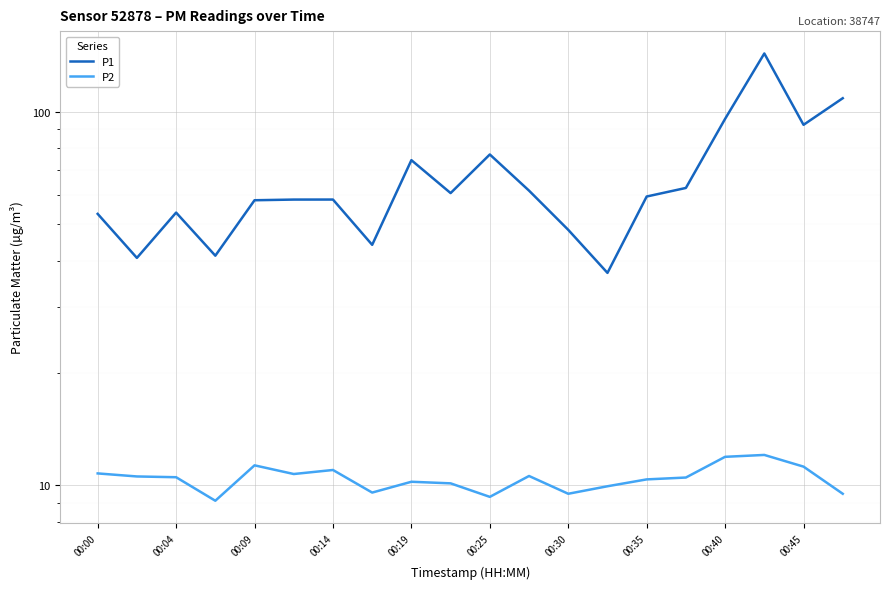

What are all the series names shown in the legend?

P1, P2